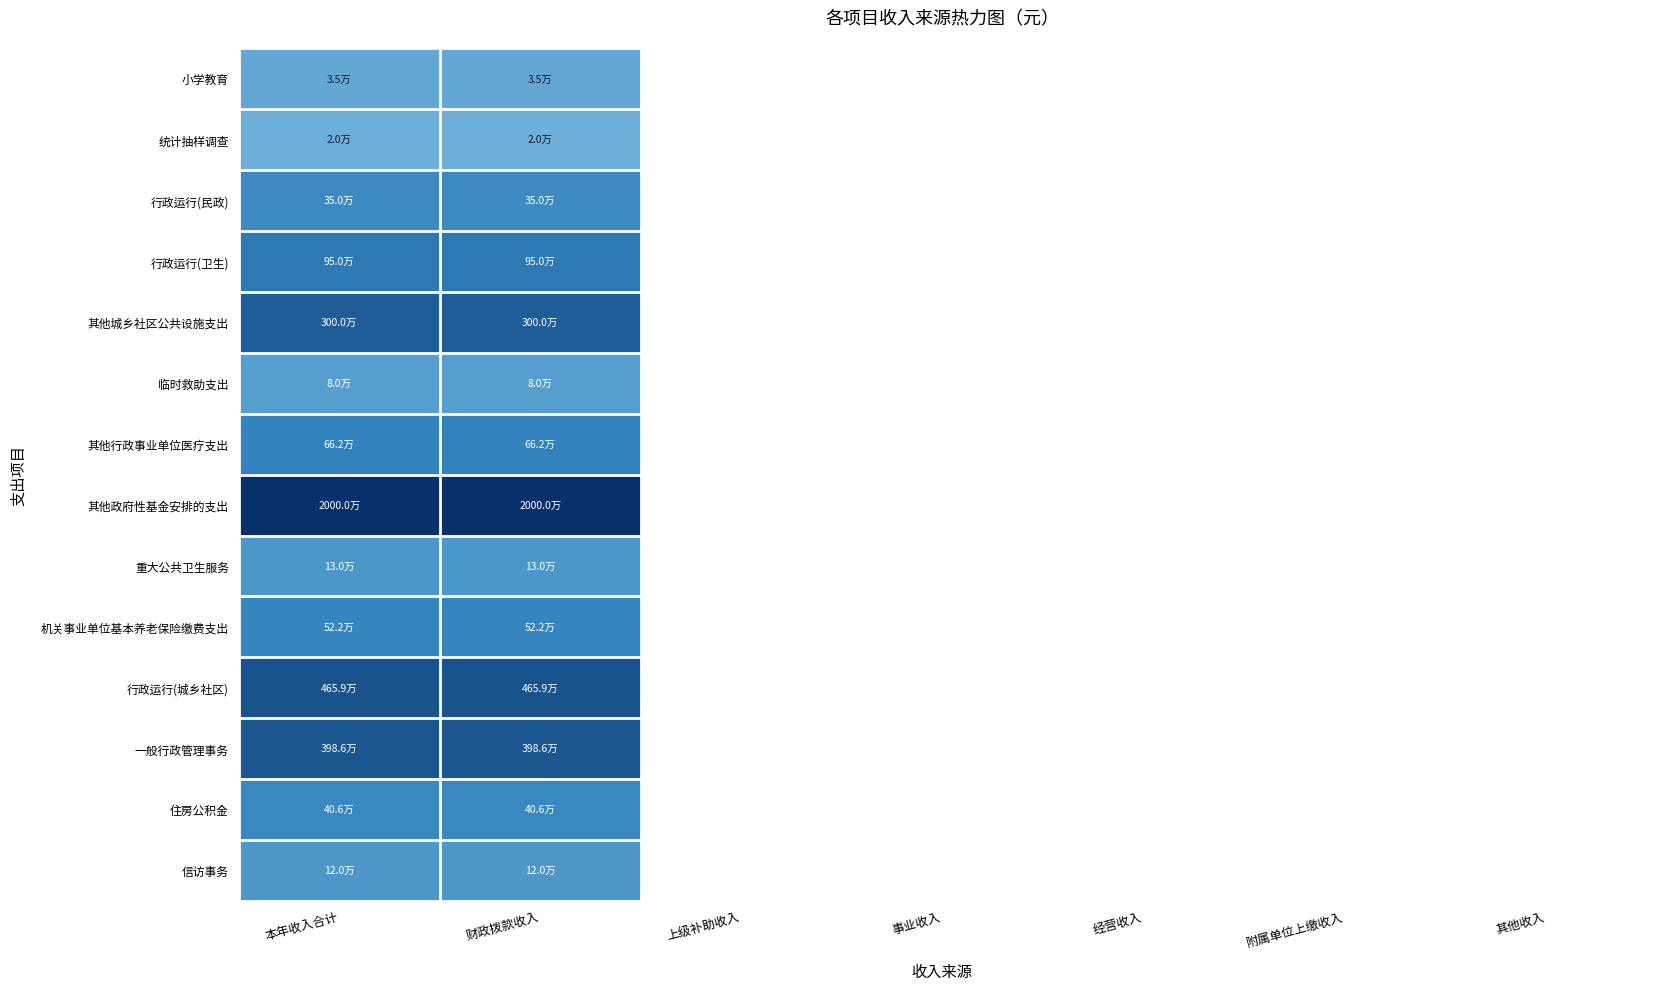

Reading left to right, what are all the values shown in this chart?

小学教育: 本年收入合计=10.5	财政拨款收入=10.5	上级补助收入=0.0	事业收入=0.0	经营收入=0.0	附属单位上缴收入=0.0	其他收入=0.0
统计抽样调查: 本年收入合计=9.9	财政拨款收入=9.9	上级补助收入=0.0	事业收入=0.0	经营收入=0.0	附属单位上缴收入=0.0	其他收入=0.0
行政运行(民政): 本年收入合计=12.8	财政拨款收入=12.8	上级补助收入=0.0	事业收入=0.0	经营收入=0.0	附属单位上缴收入=0.0	其他收入=0.0
行政运行(卫生): 本年收入合计=13.8	财政拨款收入=13.8	上级补助收入=0.0	事业收入=0.0	经营收入=0.0	附属单位上缴收入=0.0	其他收入=0.0
其他城乡社区公共设施支出: 本年收入合计=14.9	财政拨款收入=14.9	上级补助收入=0.0	事业收入=0.0	经营收入=0.0	附属单位上缴收入=0.0	其他收入=0.0
临时救助支出: 本年收入合计=11.3	财政拨款收入=11.3	上级补助收入=0.0	事业收入=0.0	经营收入=0.0	附属单位上缴收入=0.0	其他收入=0.0
其他行政事业单位医疗支出: 本年收入合计=13.4	财政拨款收入=13.4	上级补助收入=0.0	事业收入=0.0	经营收入=0.0	附属单位上缴收入=0.0	其他收入=0.0
其他政府性基金安排的支出: 本年收入合计=16.8	财政拨款收入=16.8	上级补助收入=0.0	事业收入=0.0	经营收入=0.0	附属单位上缴收入=0.0	其他收入=0.0
重大公共卫生服务: 本年收入合计=11.8	财政拨款收入=11.8	上级补助收入=0.0	事业收入=0.0	经营收入=0.0	附属单位上缴收入=0.0	其他收入=0.0
机关事业单位基本养老保险缴费支出: 本年收入合计=13.2	财政拨款收入=13.2	上级补助收入=0.0	事业收入=0.0	经营收入=0.0	附属单位上缴收入=0.0	其他收入=0.0
行政运行(城乡社区): 本年收入合计=15.4	财政拨款收入=15.4	上级补助收入=0.0	事业收入=0.0	经营收入=0.0	附属单位上缴收入=0.0	其他收入=0.0
一般行政管理事务: 本年收入合计=15.2	财政拨款收入=15.2	上级补助收入=0.0	事业收入=0.0	经营收入=0.0	附属单位上缴收入=0.0	其他收入=0.0
住房公积金: 本年收入合计=12.9	财政拨款收入=12.9	上级补助收入=0.0	事业收入=0.0	经营收入=0.0	附属单位上缴收入=0.0	其他收入=0.0
信访事务: 本年收入合计=11.7	财政拨款收入=11.7	上级补助收入=0.0	事业收入=0.0	经营收入=0.0	附属单位上缴收入=0.0	其他收入=0.0